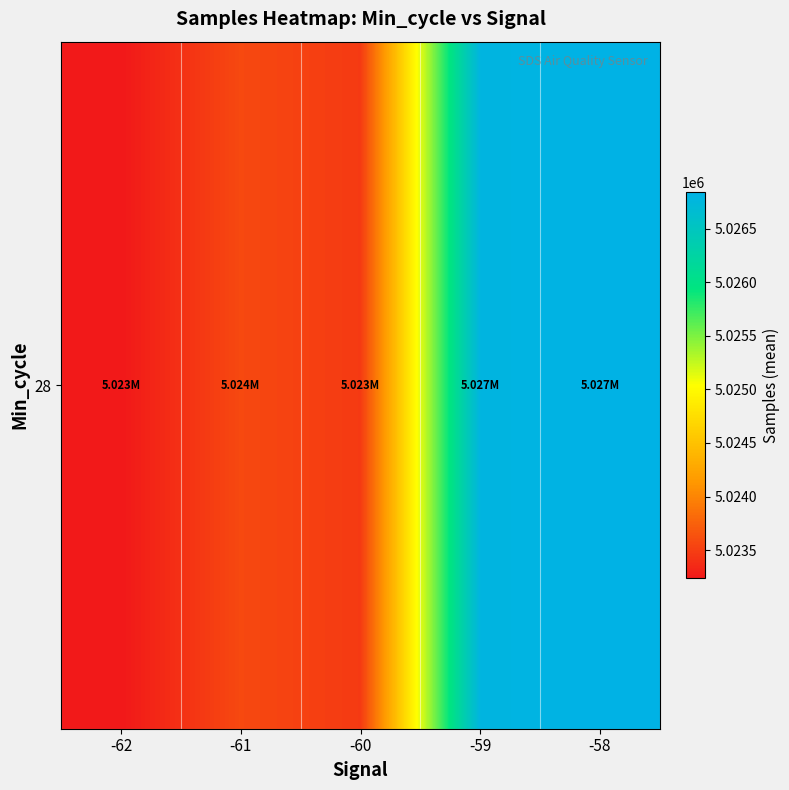

Read the value at -58.

5026842.0